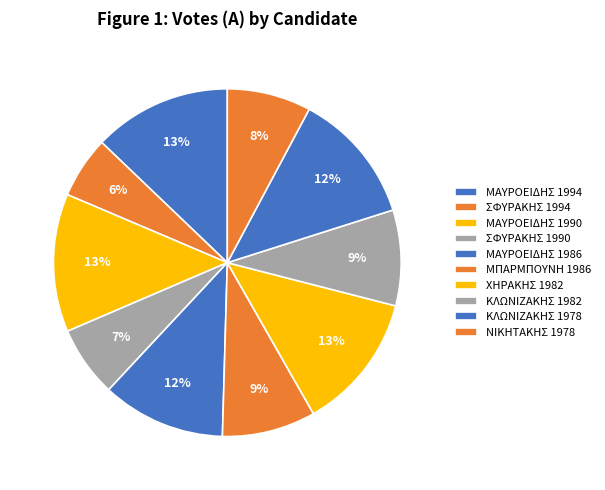

Do ΣΦΥΡΑΚΗΣ 1990 and ΚΛΩΝΙΖΑΚΗΣ 1978 together represent more than half of the pie?

No